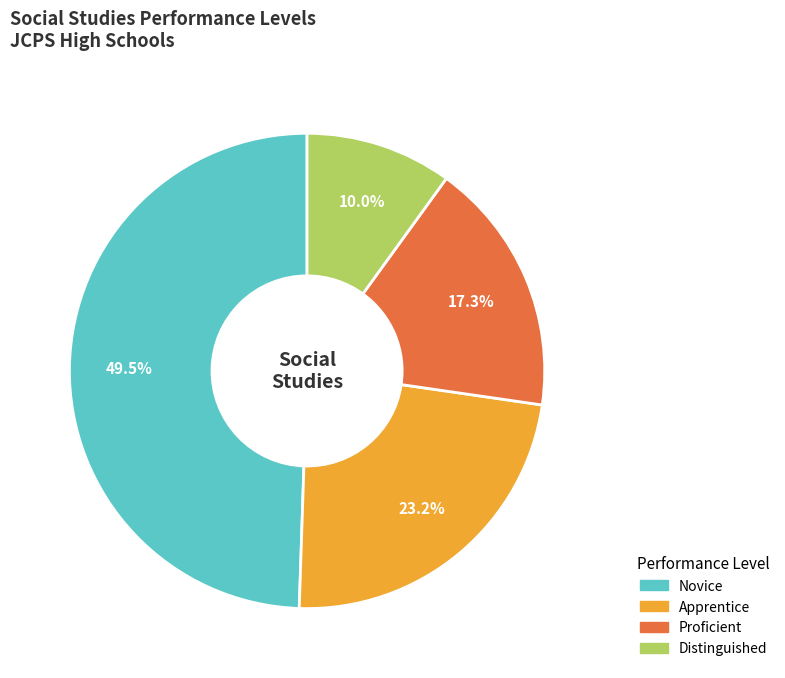

Is there a majority slice in this chart?

No